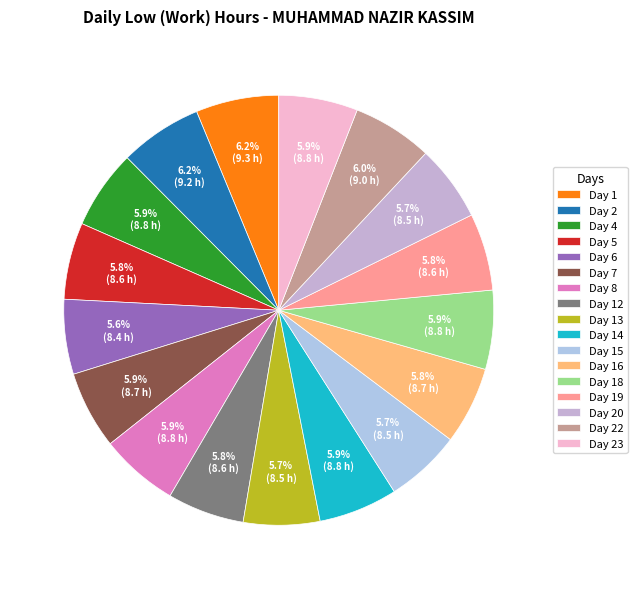

How much of the chart is everything except Day 15?

94.3%